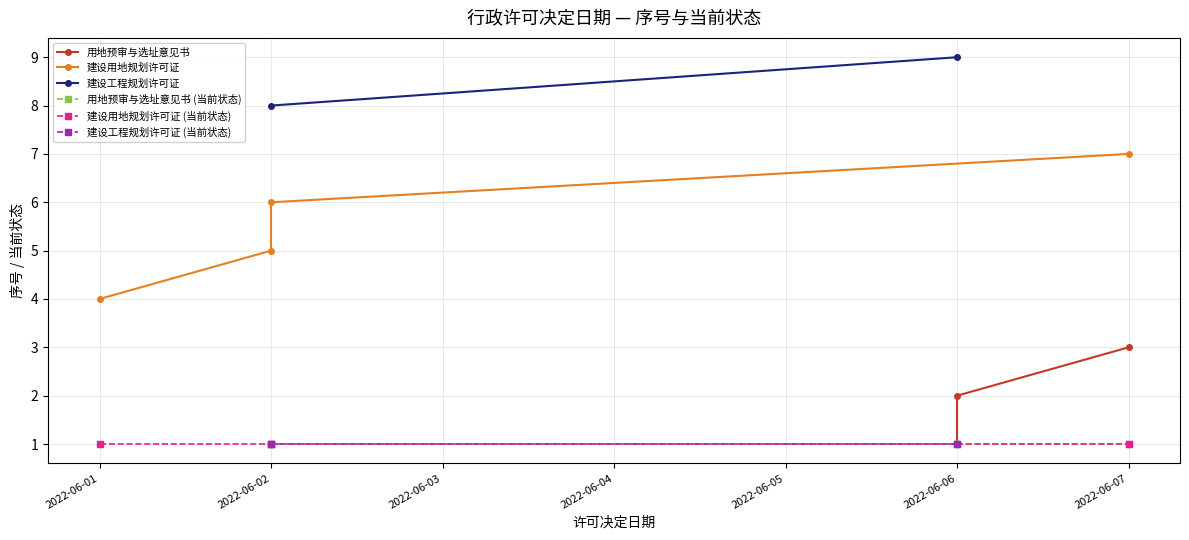

Is this an area chart (filled region under the line)?

No